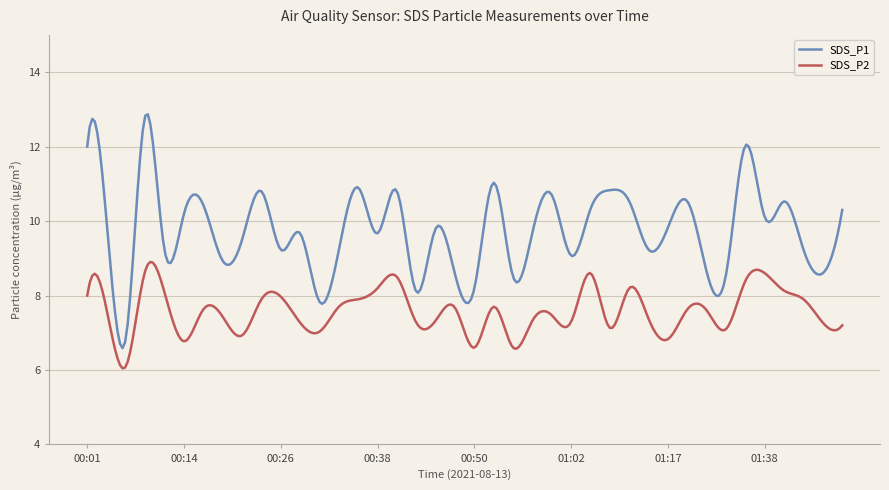

Which series has the largest range (max minus min)?

SDS_P1